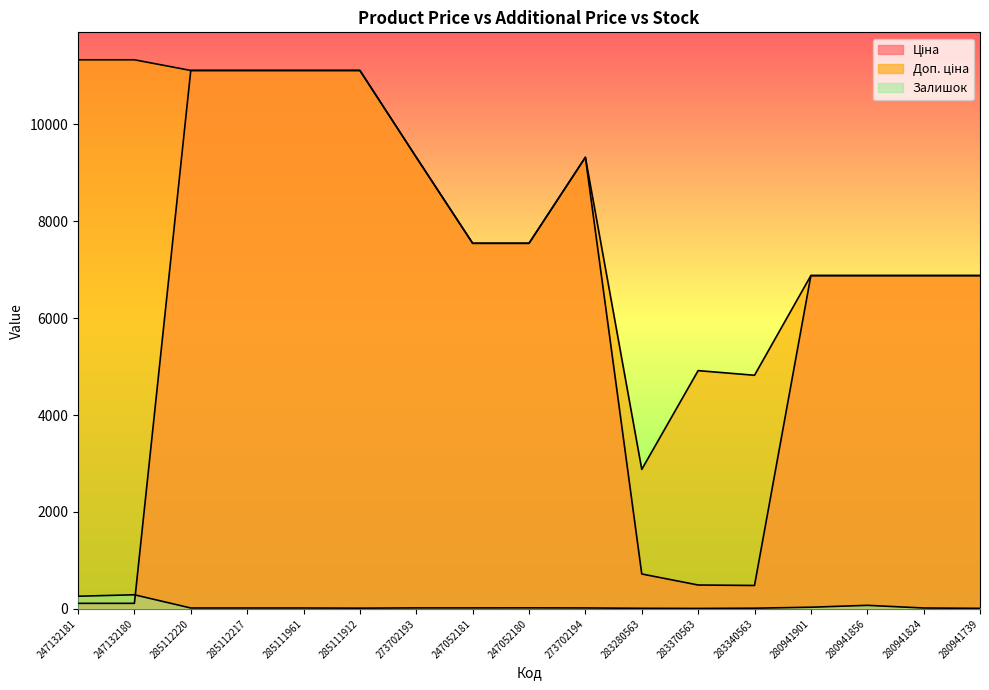

What is the label of the 11th point from the left?

283280563